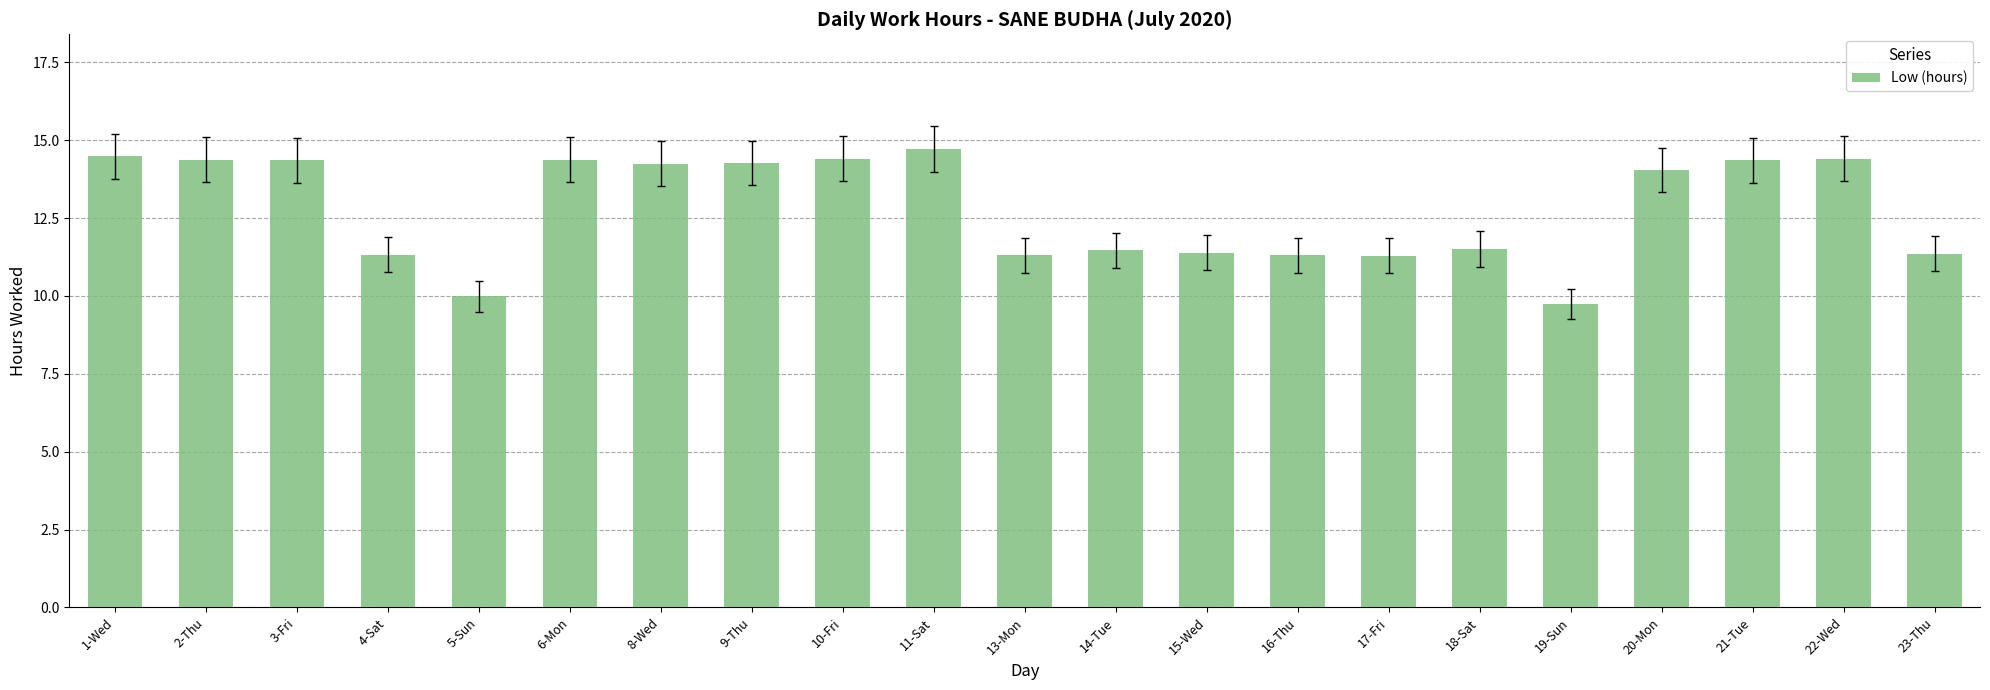

What is the label of the 18th bar from the right?

4-Sat